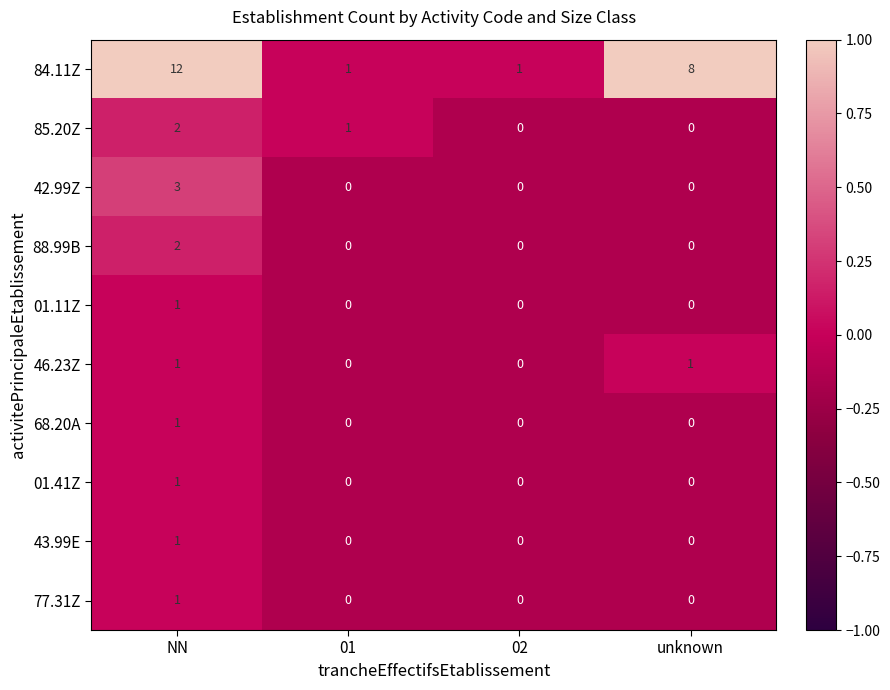

The value of 88.99B at 01 is -1. True or false?

False